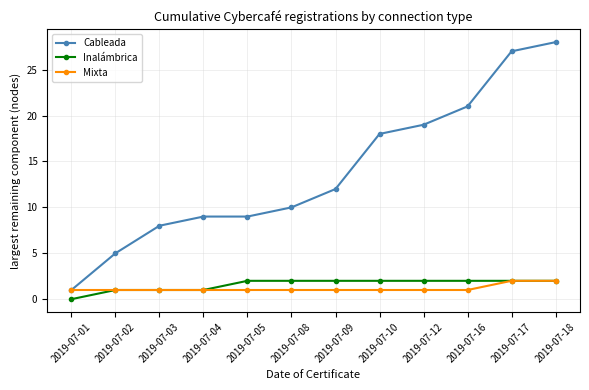

What value does the Cableada series have at 2019-07-17, to the nearest 10?

30